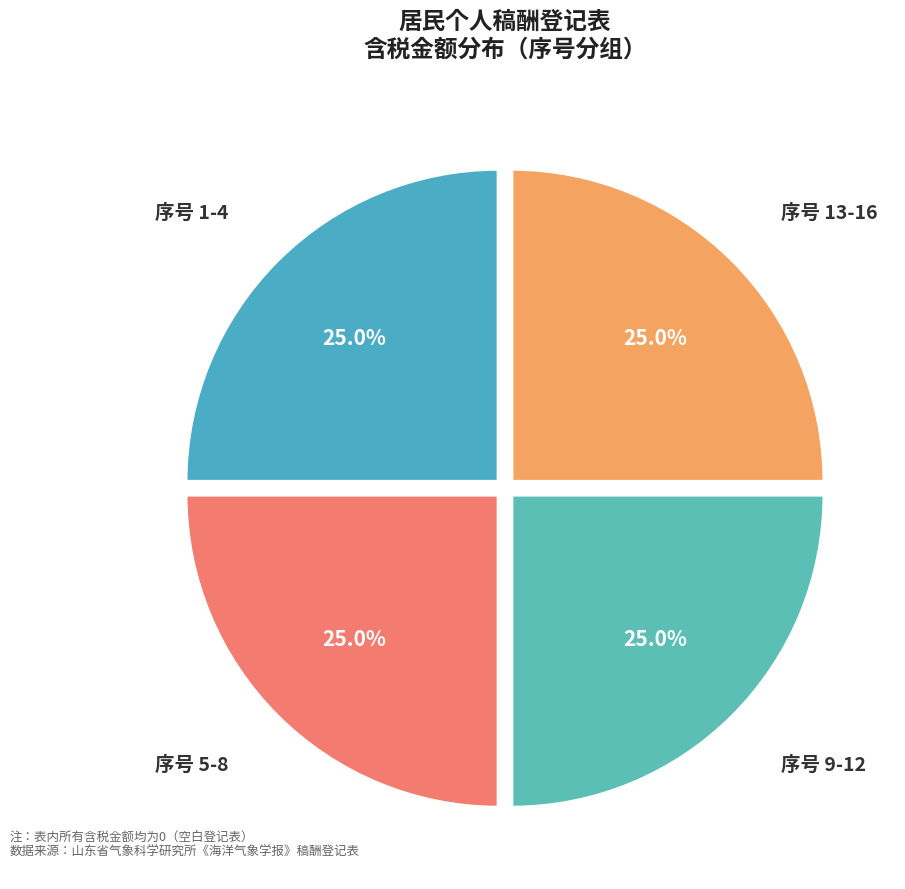

Approximately how many times larger is the value at 序号 9-12 compared to 序号 13-16?

1.0